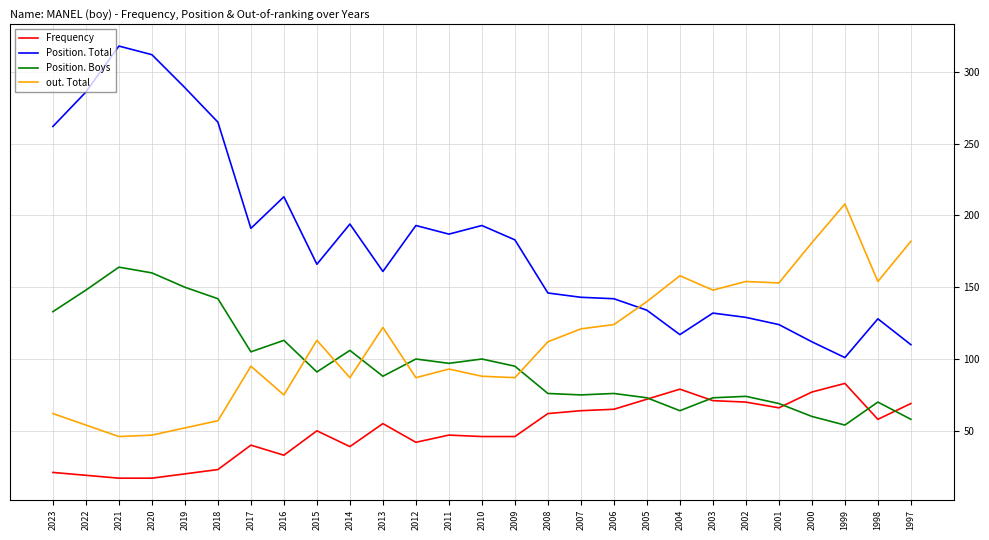

Between 2019 and 2012, which series saw the biggest shift?

Position. Total